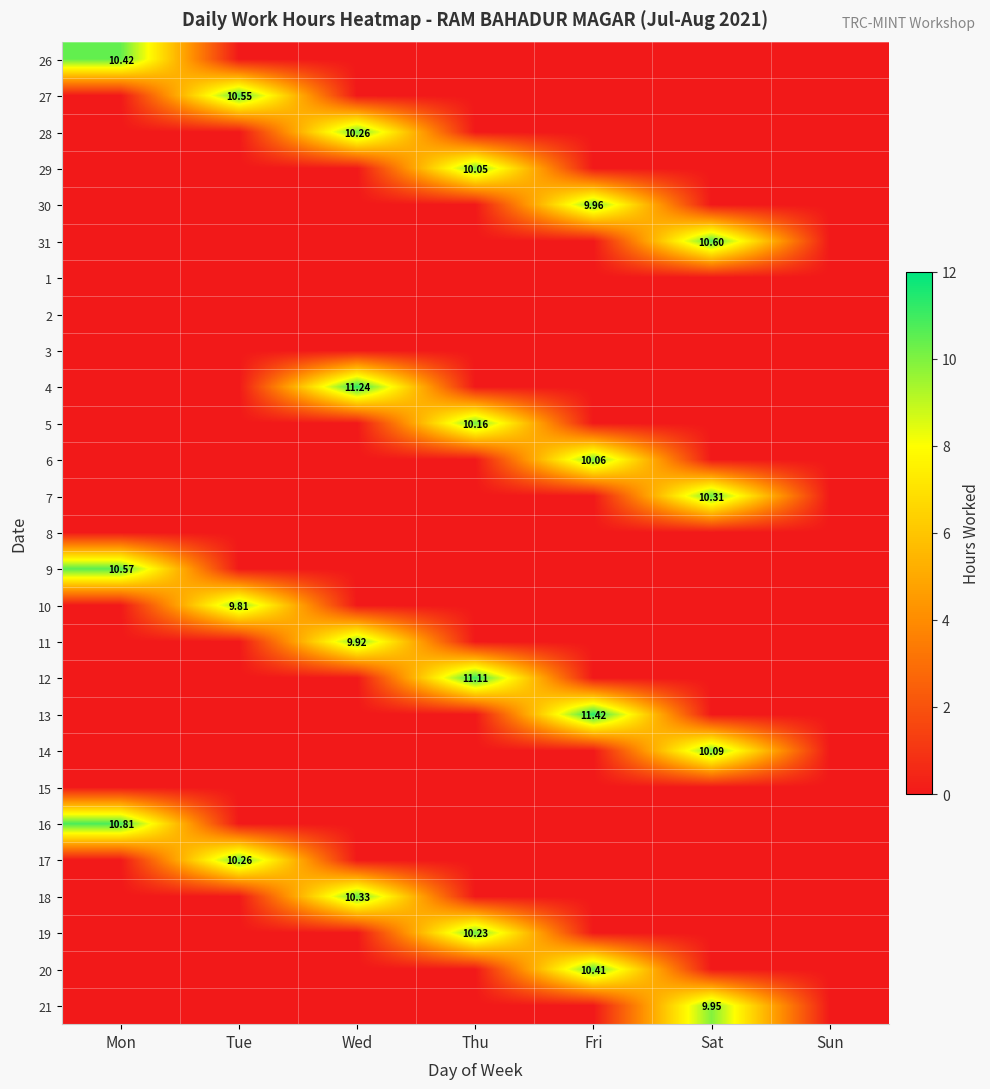

How many distinct data groups are displayed?

27